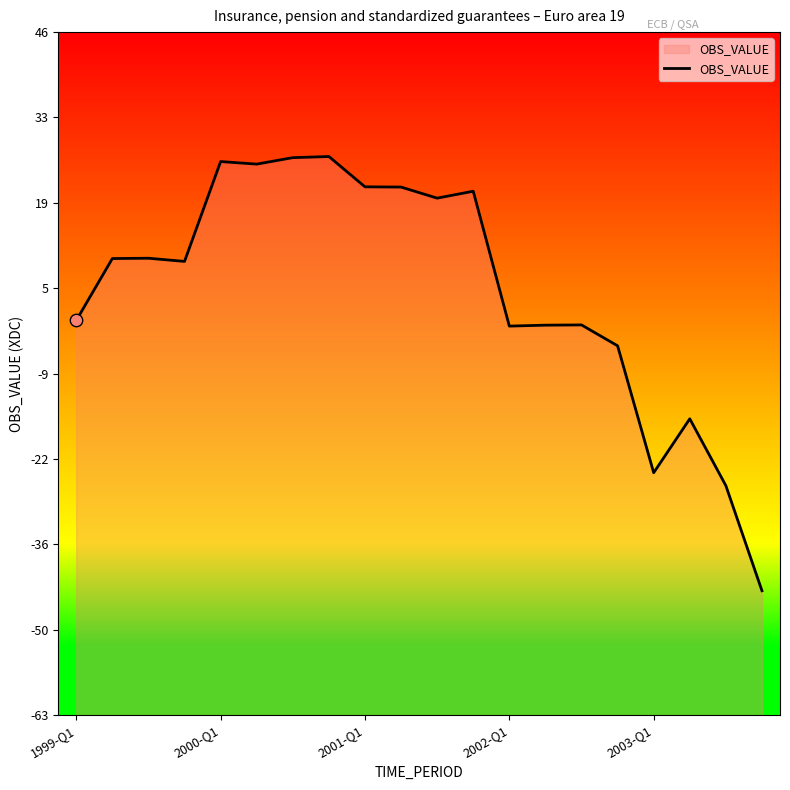

Between 18 and 15, which is larger?

15